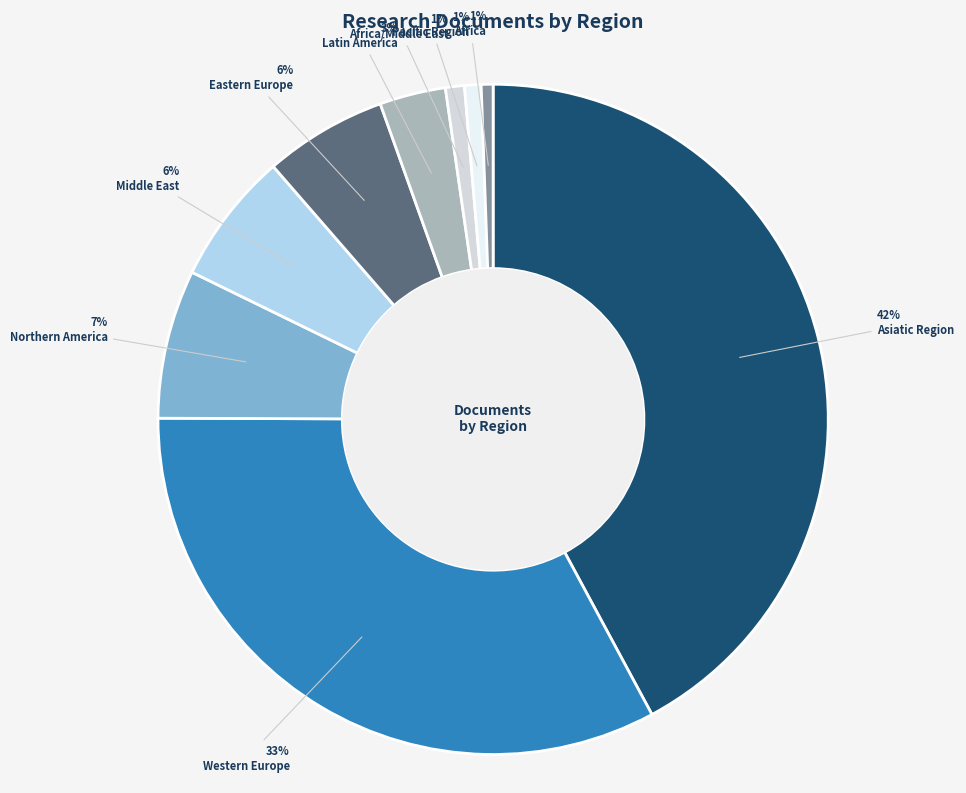

Does any single category account for the majority?

No